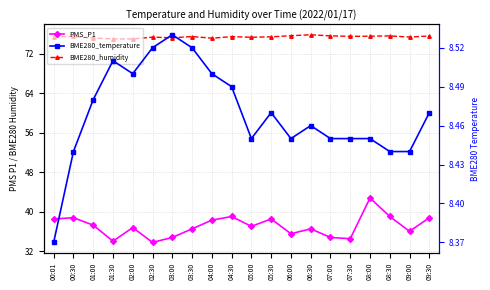

Which label corresponds to the smallest value in the chart?

00:01